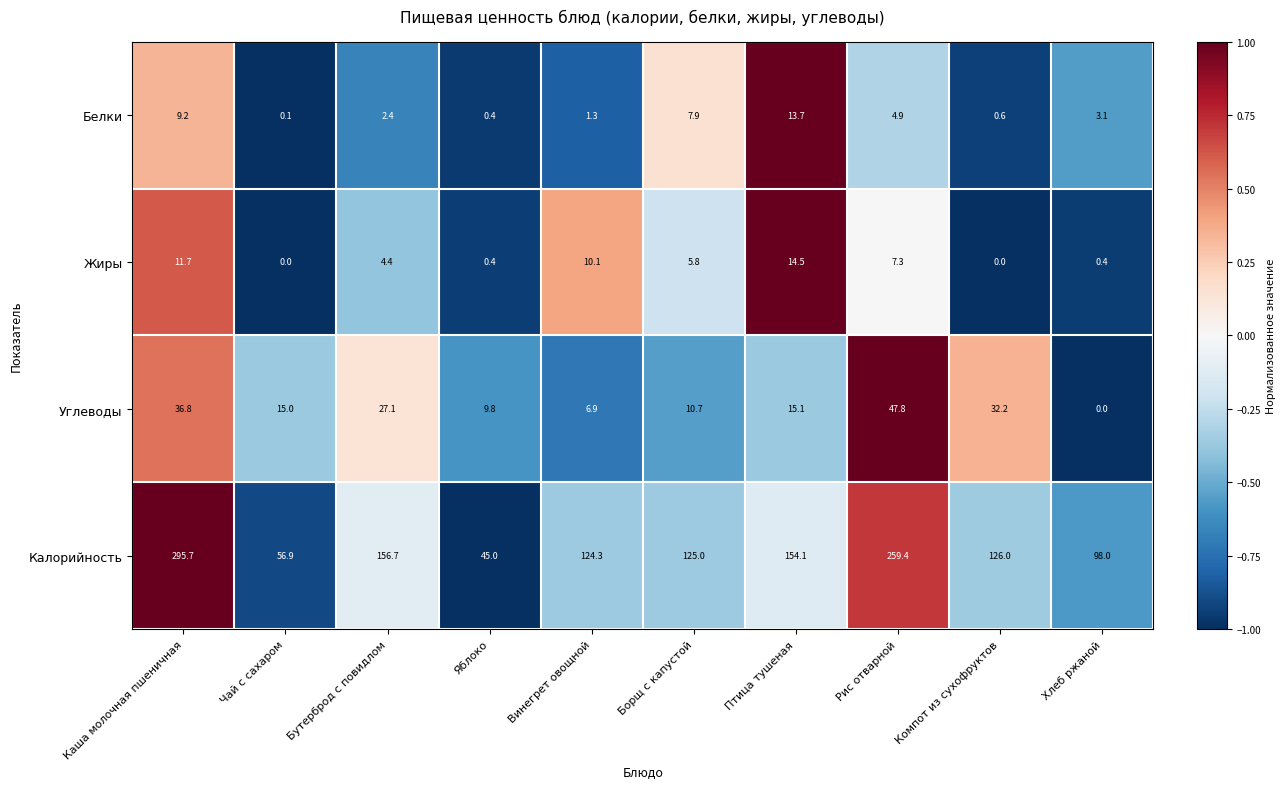

What is the minimum value shown in the chart?

0.0